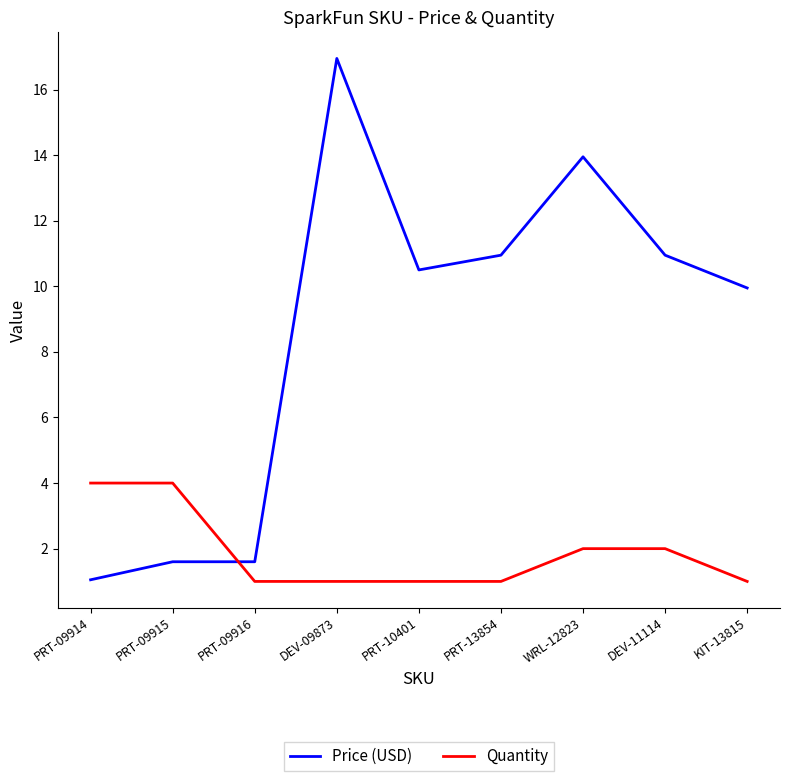

What is the average value of the Price (USD) series?

8.6